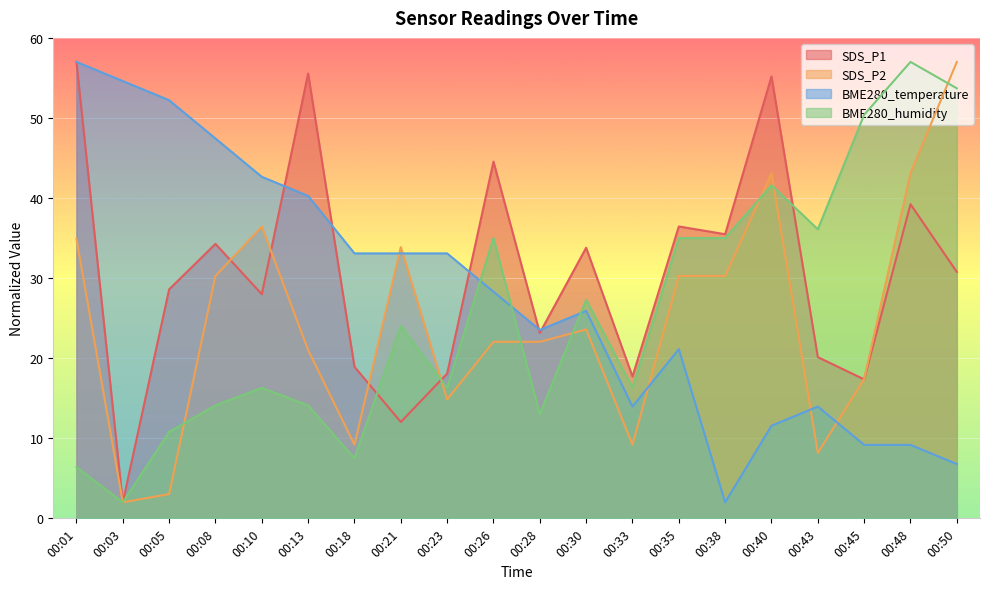

Which category has the highest value across all series?

00:01